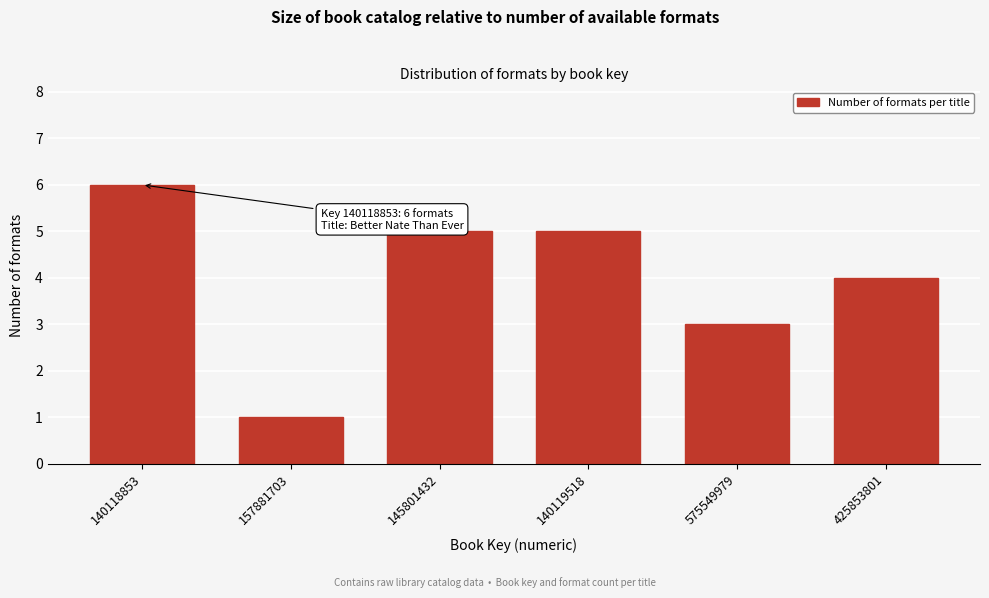

Reading left to right, list all the values displayed in this chart.

6	1	5	5	3	4